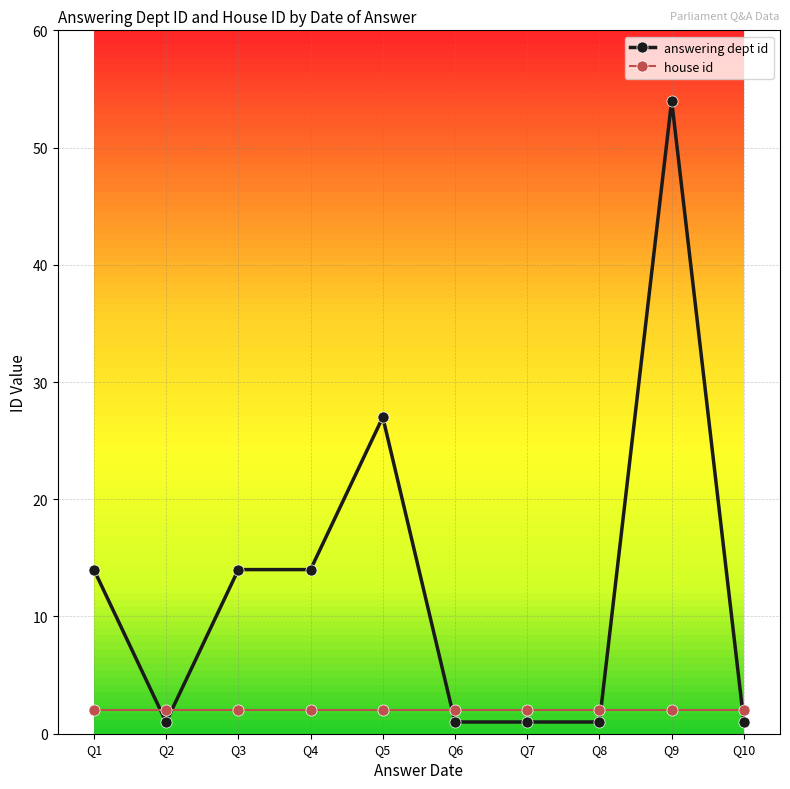

Is this an area chart (filled region under the line)?

No